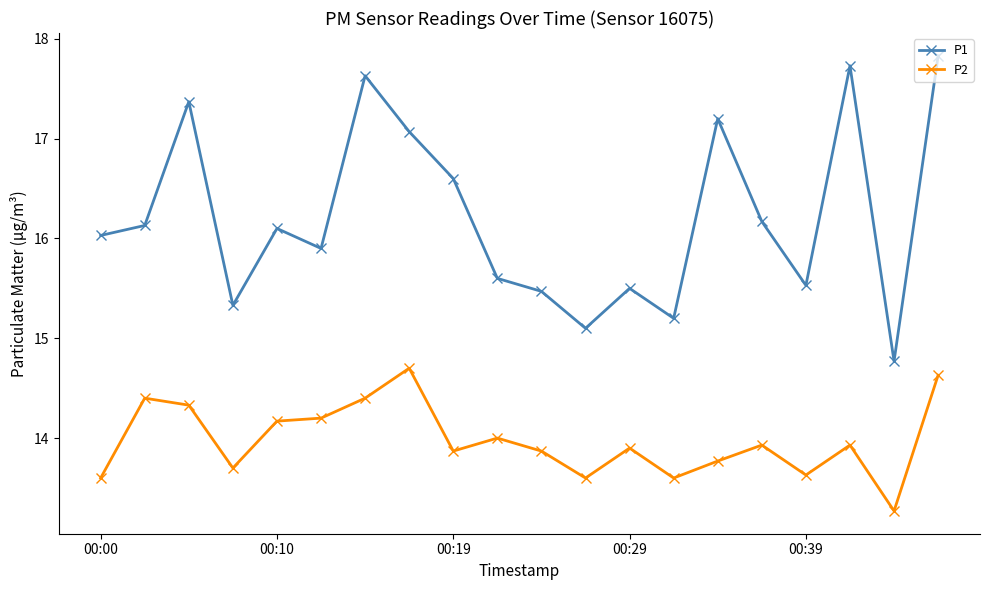

True or false: P1 has more than 0 interior local peaks.

True